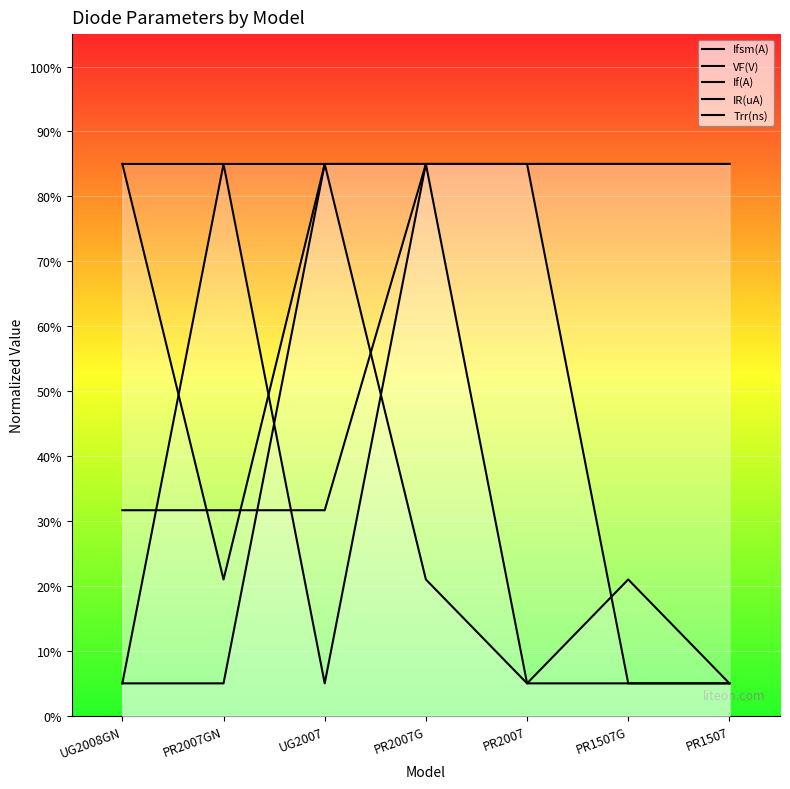

Between PR2007GN and PR2007, which series saw the biggest shift?

IR(uA)